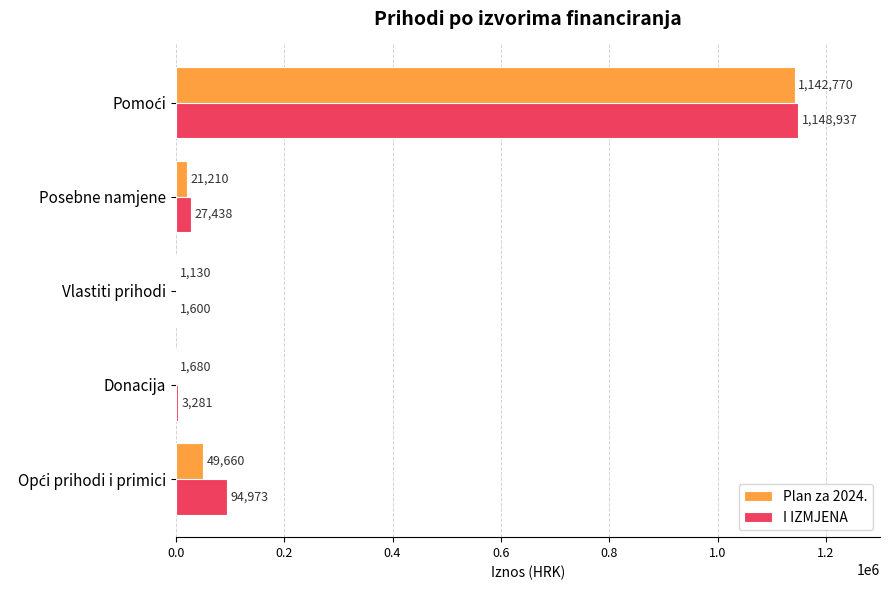

Which series has the largest range (max minus min)?

I IZMJENA